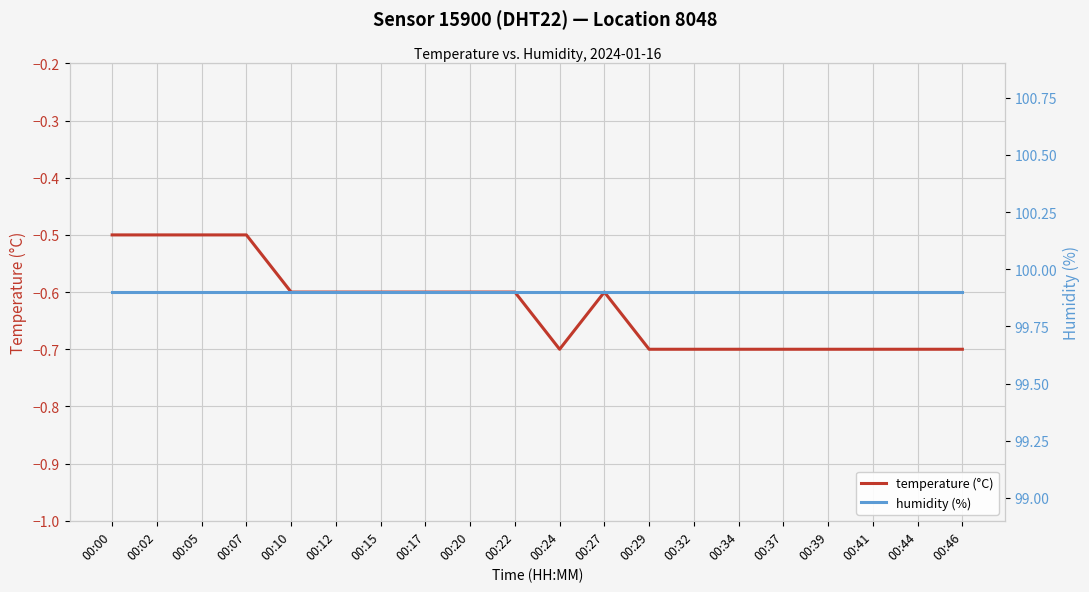

At how many categories does at least one series exceed 41?

20